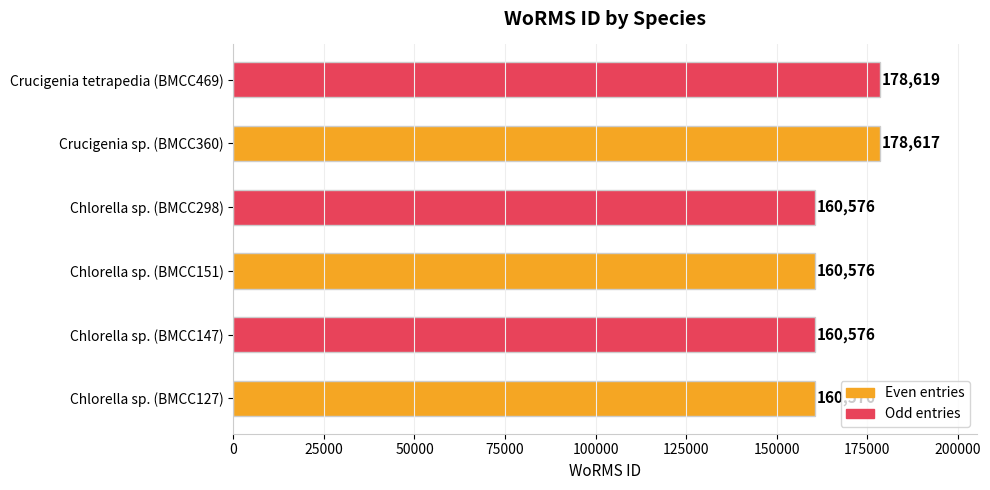

Is it true that the value at Crucigenia tetrapedia (BMCC469) is 178619?

True